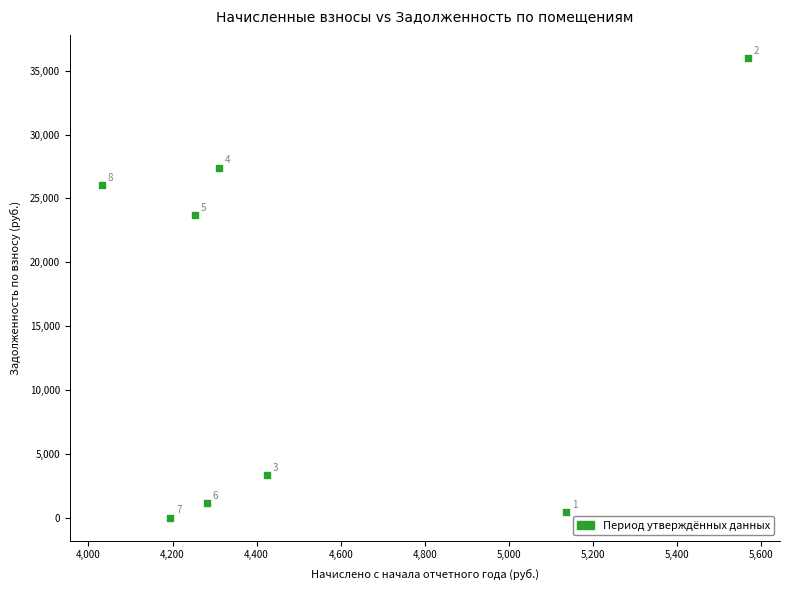

What is the range of X values (max minus min)?

1536.0